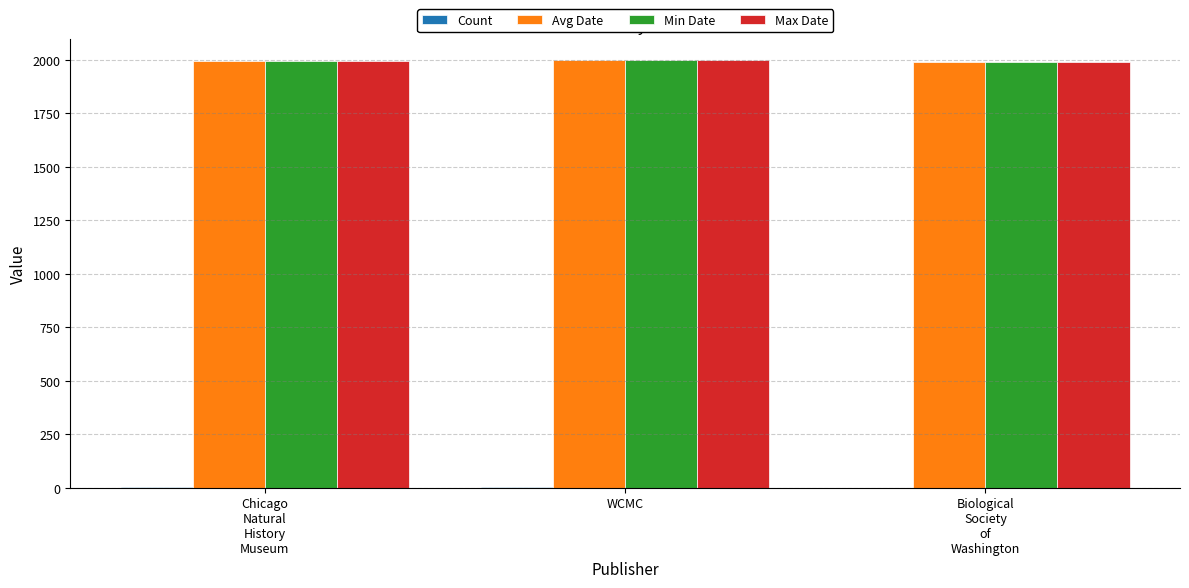

What is the sum of all Max Date values?

5985